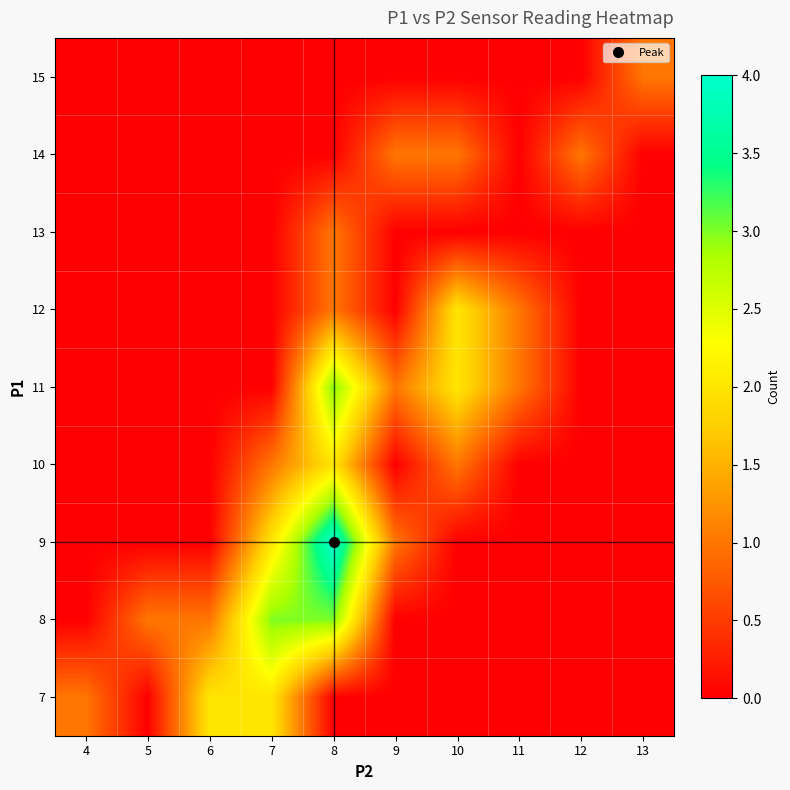

What is the difference between the highest and lowest values at 11?

1